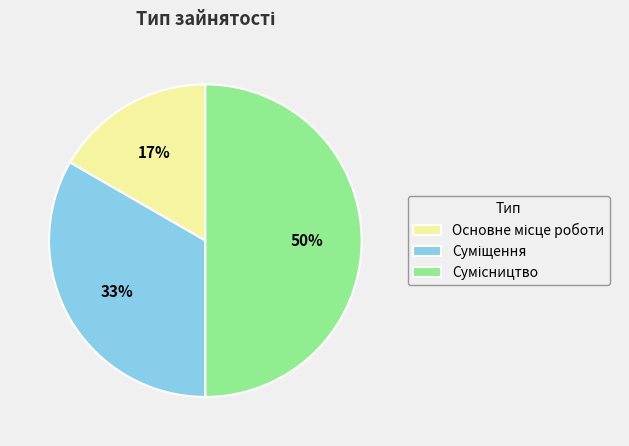

To the nearest percent, what is the difference between the largest and smallest slice percentages?

33%